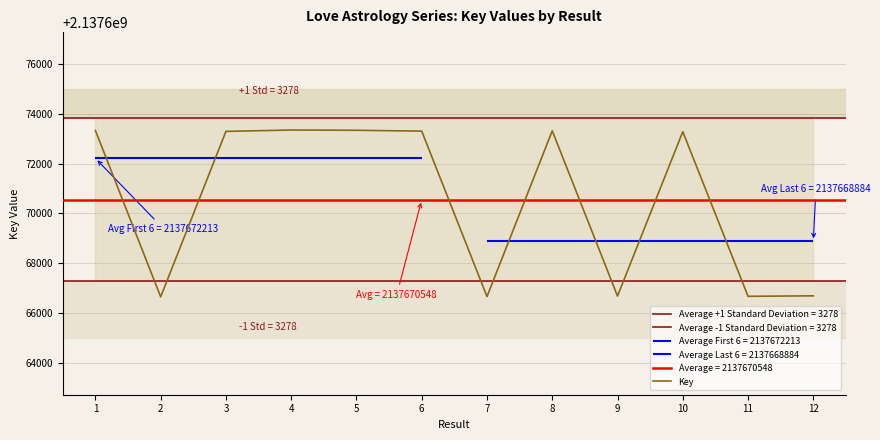

The chart shows a value of 2137666660 at 7. True or false?

True